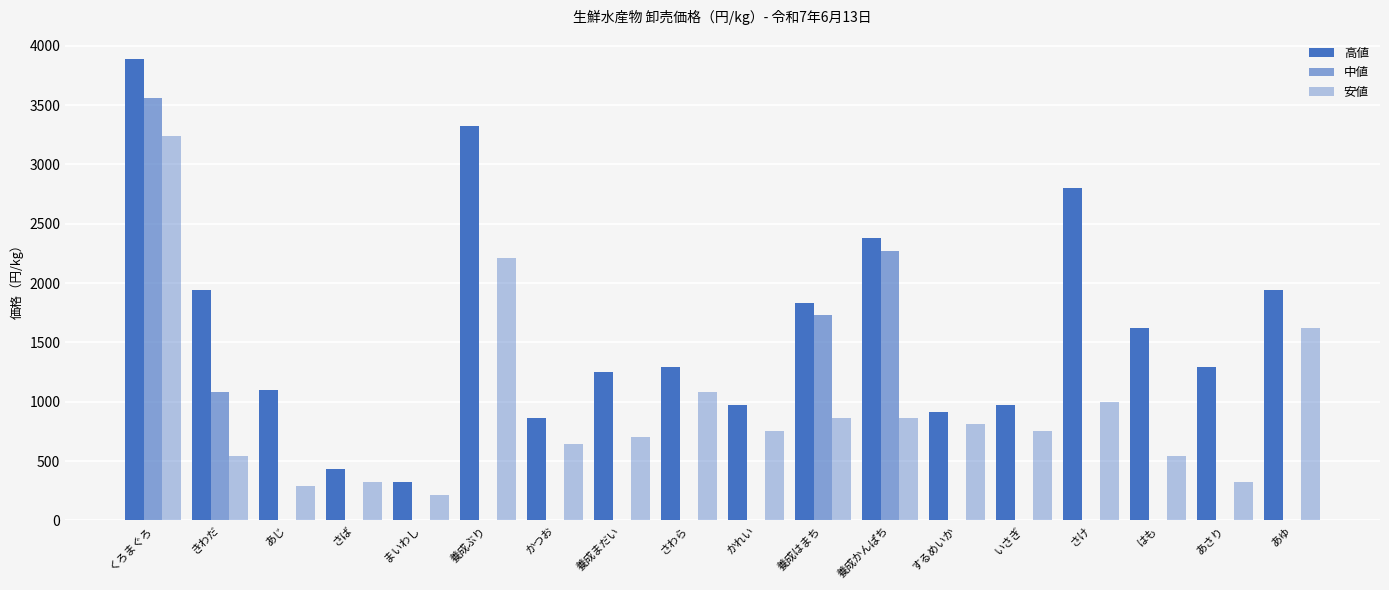

How many groups of bars are there?

18